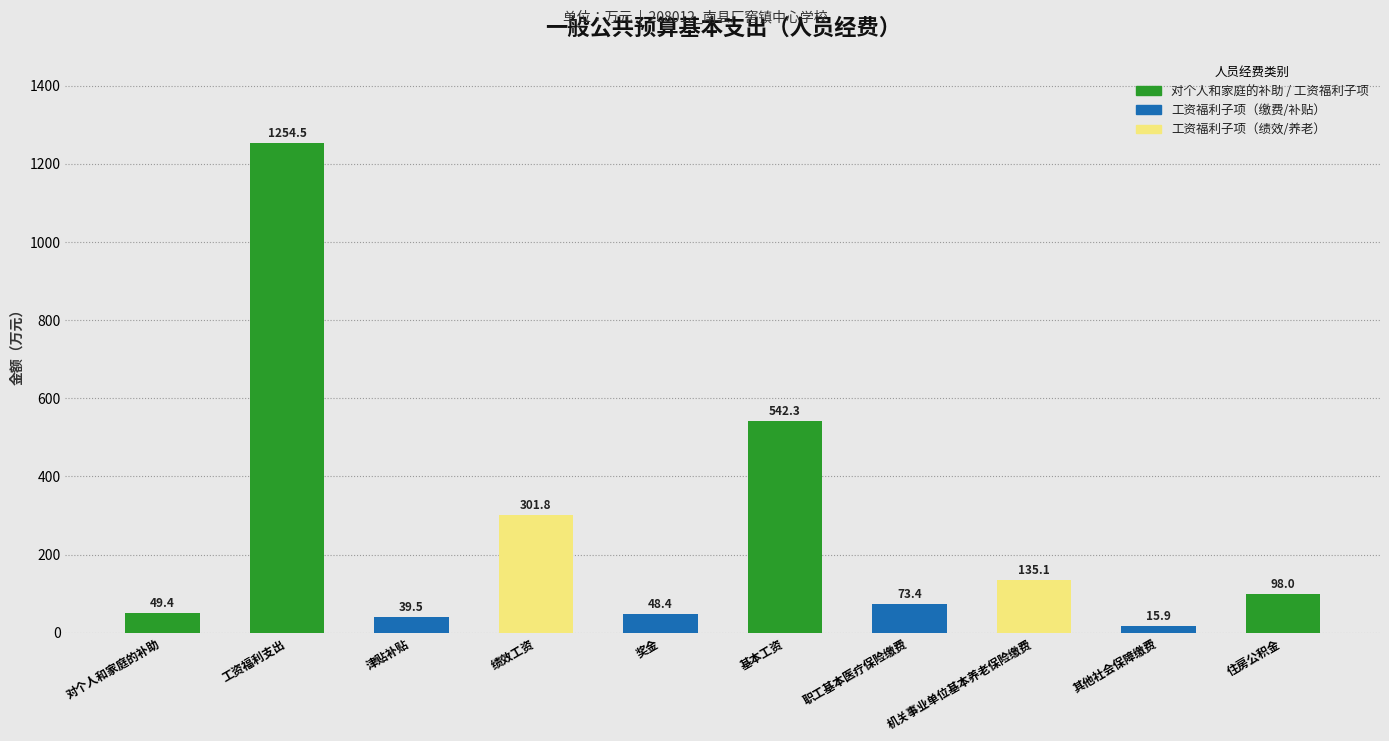

What is the sum of all values?

2558.4